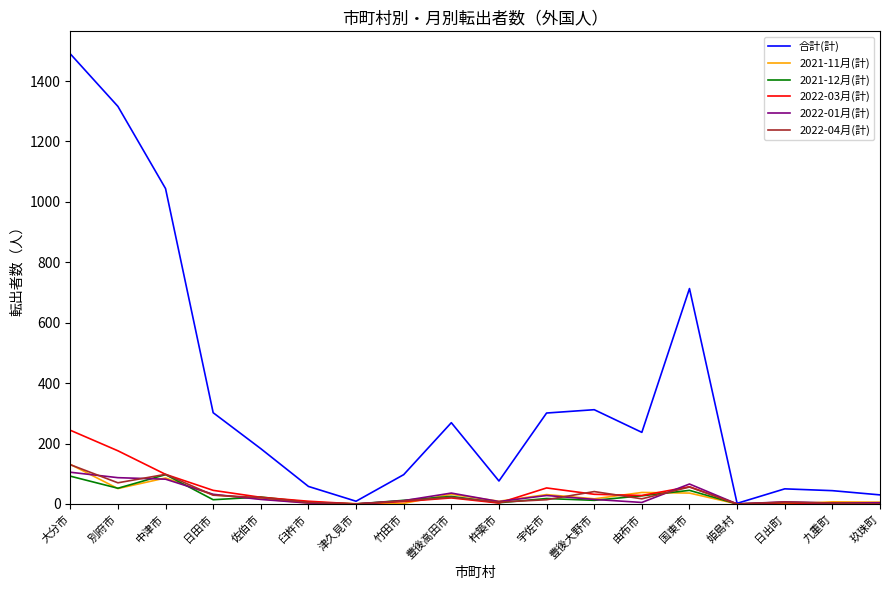

What is the greatest value displayed?

1490